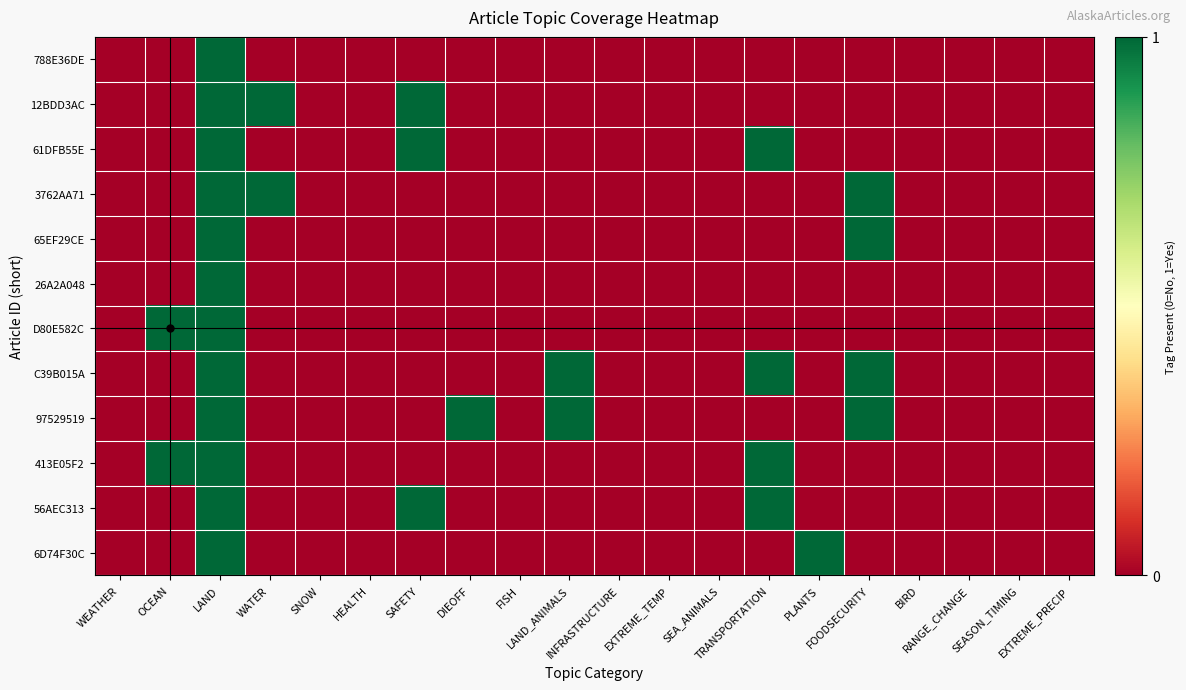

Which label corresponds to the largest value in the chart?

LAND